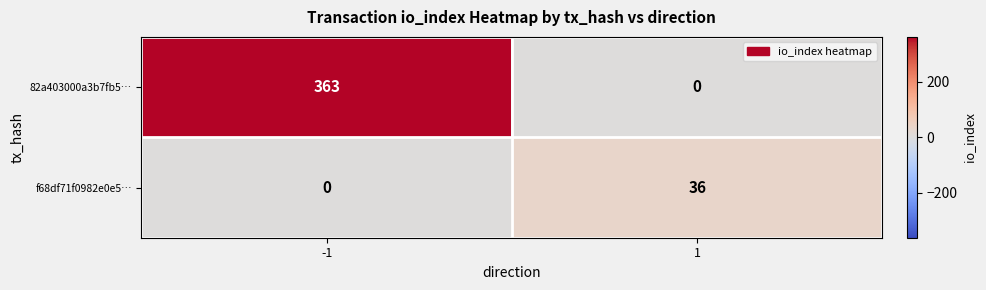

What is the greatest value displayed?

363